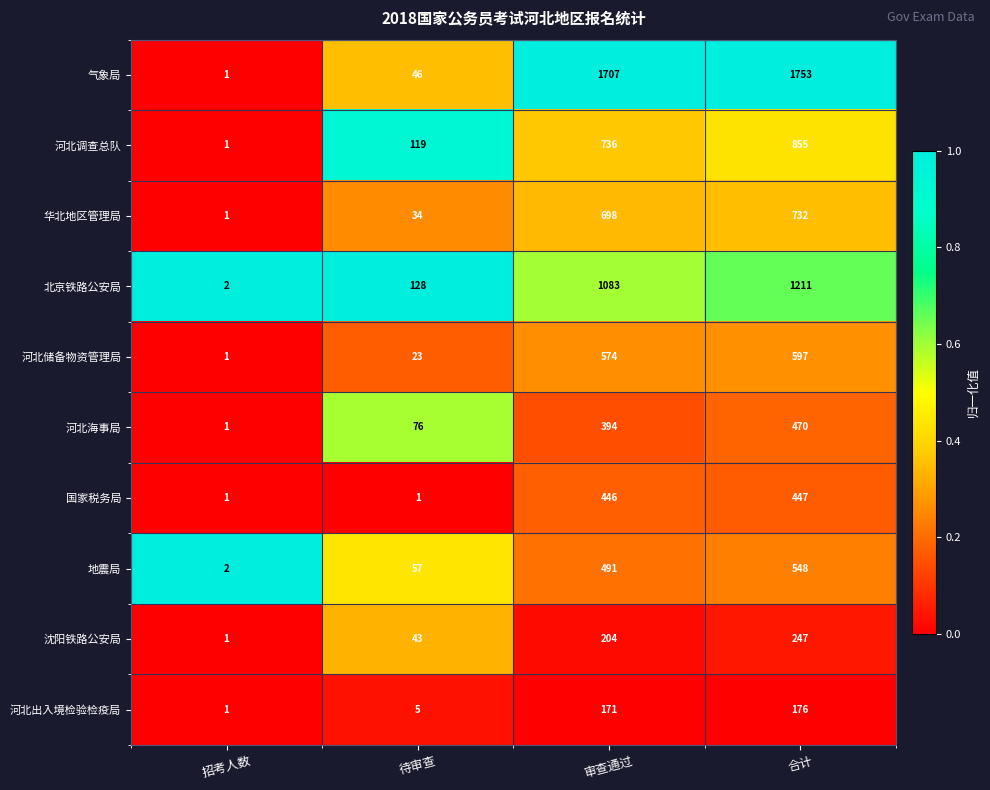

How many categories are shown in the chart?

4